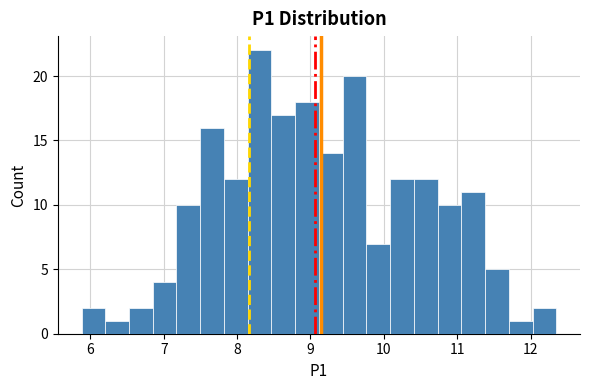

Read against the x-axis, roughly where is the centre of the tallest bar?

8.3